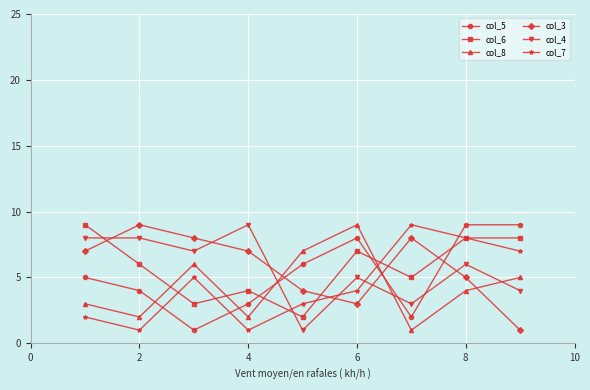

What is the greatest value displayed?

9